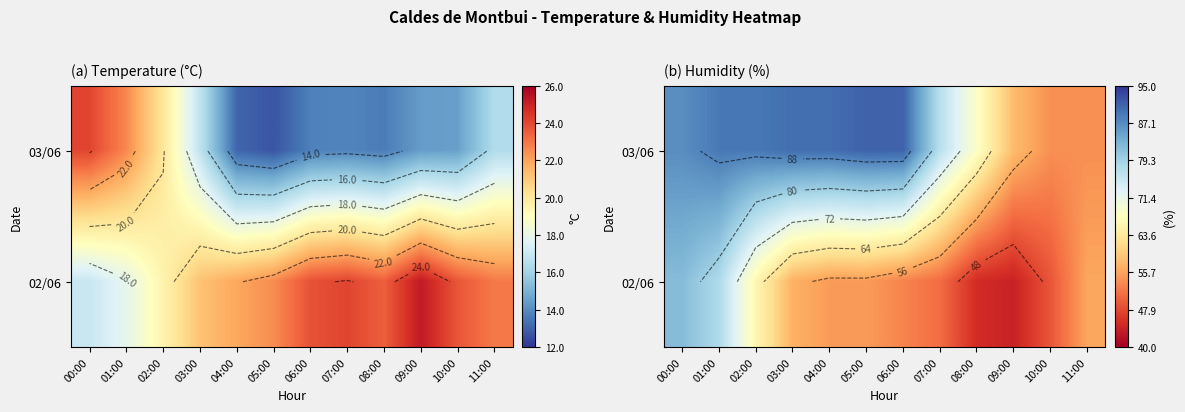

Count the number of data series in this chart.

2